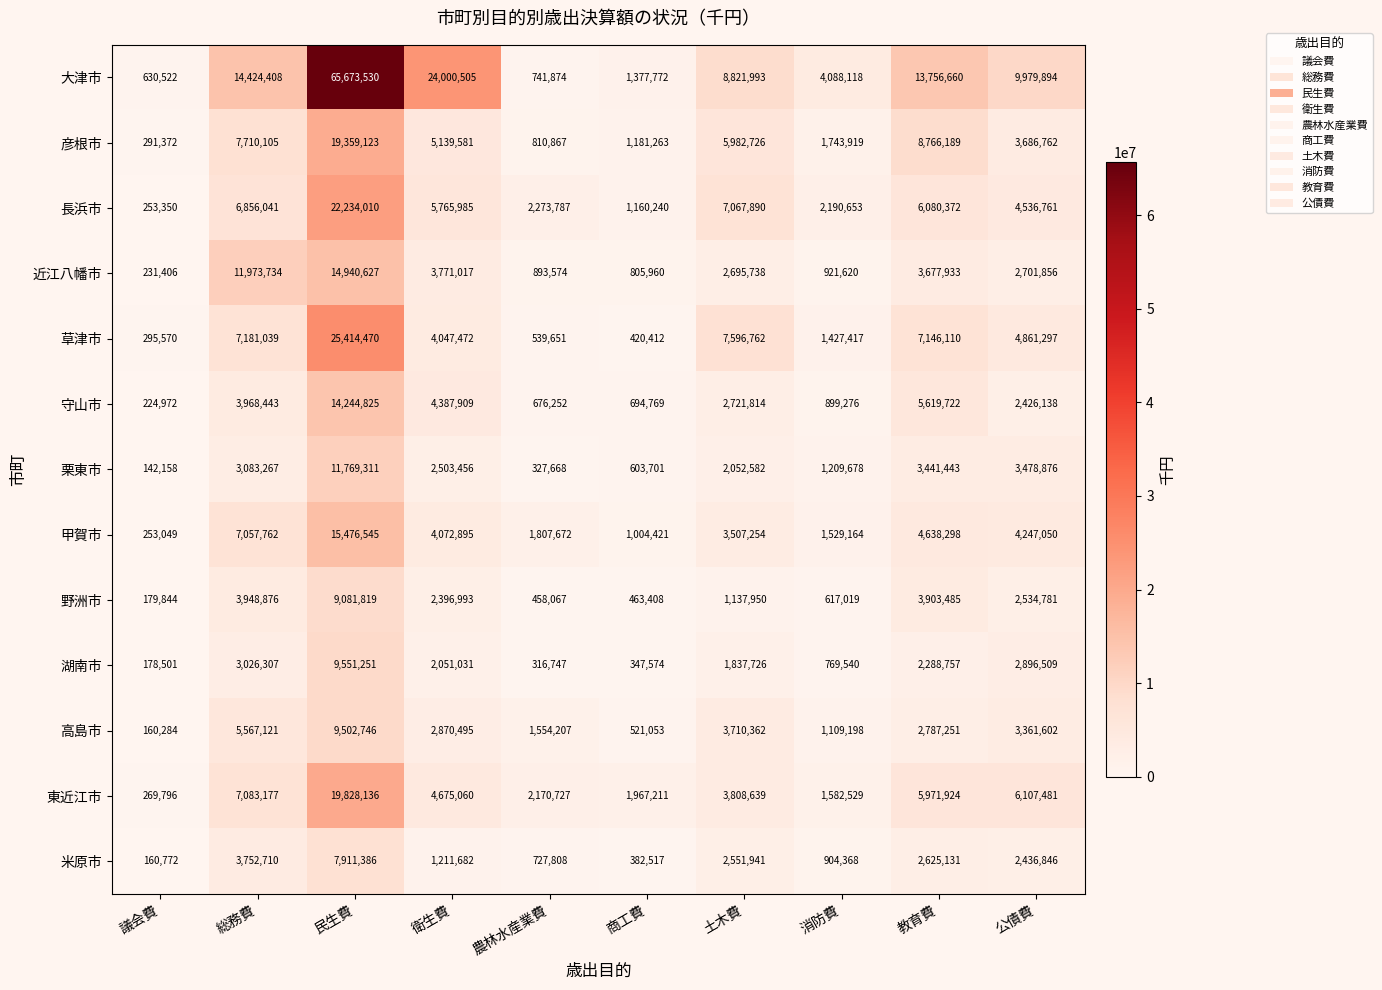

How many data points does each series have?

10